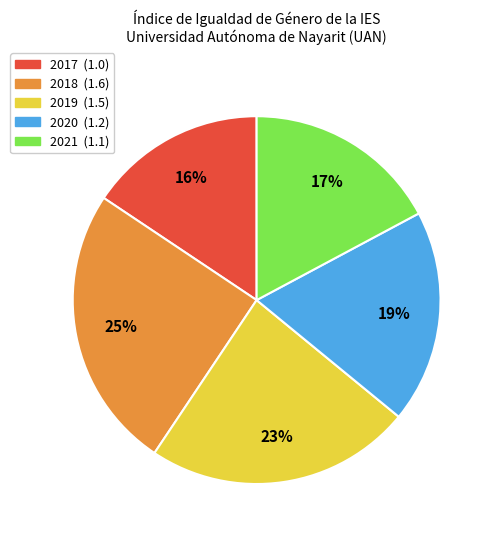

What is the largest slice in the pie chart?

2018